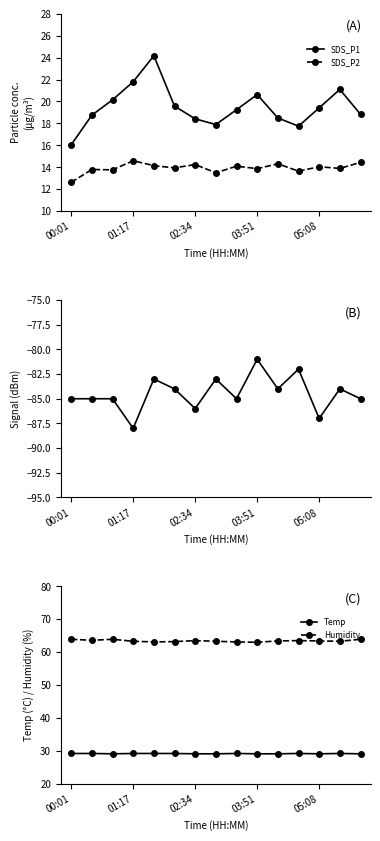

What position from the left is 7?

8